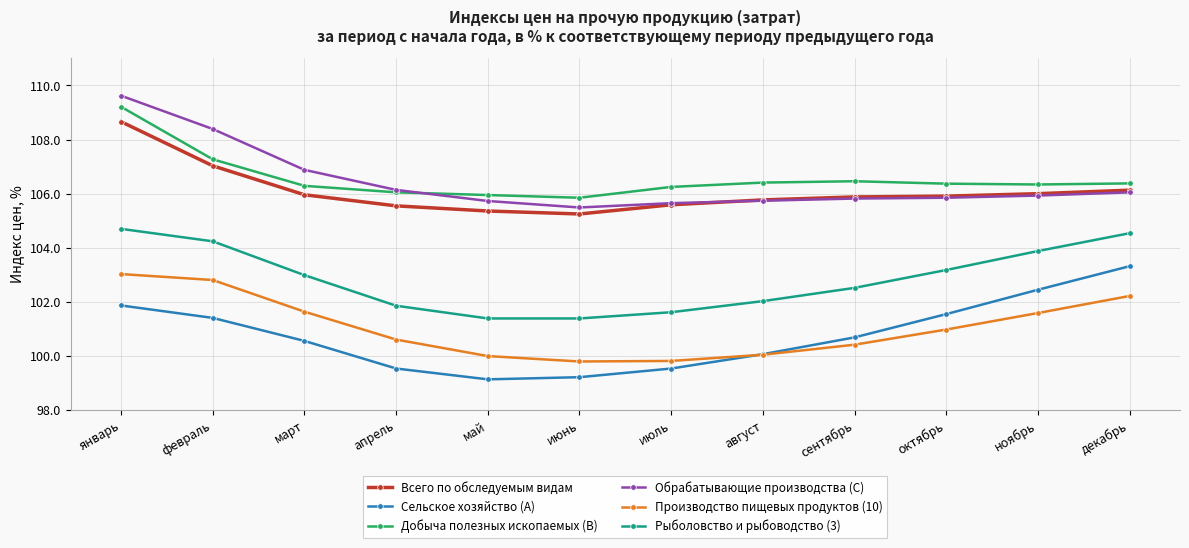

What is the sum of the Добыча полезных ископаемых (B) values at декабрь and апрель?

212.4